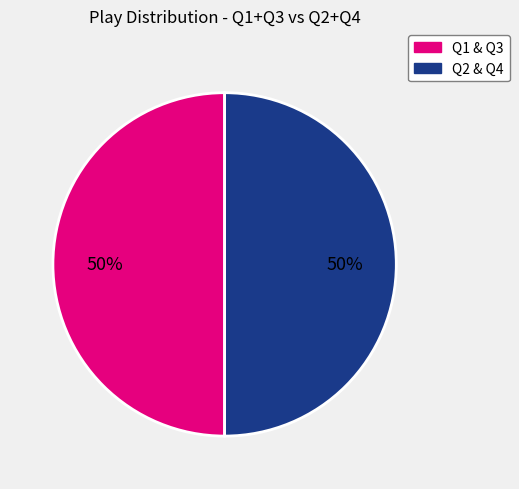

To the nearest percent, what is the average slice percentage?

50%